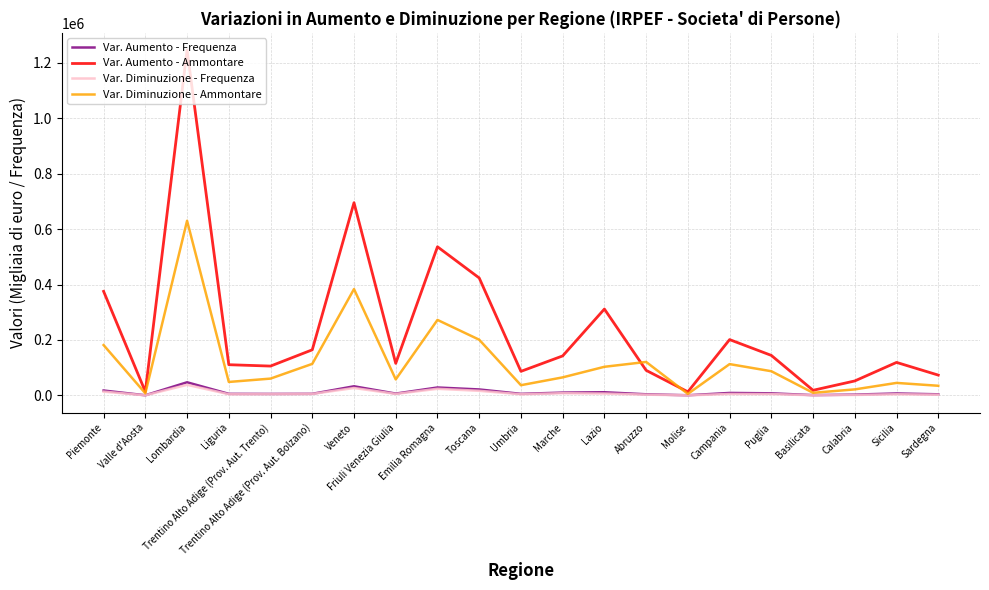

Is the value of Var. Aumento - Ammontare at Liguria greater than the value of Var. Diminuzione - Ammontare at Molise?

Yes